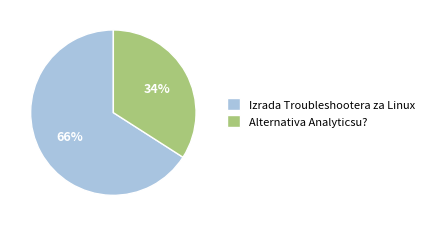

Count the number of slices in the pie.

2